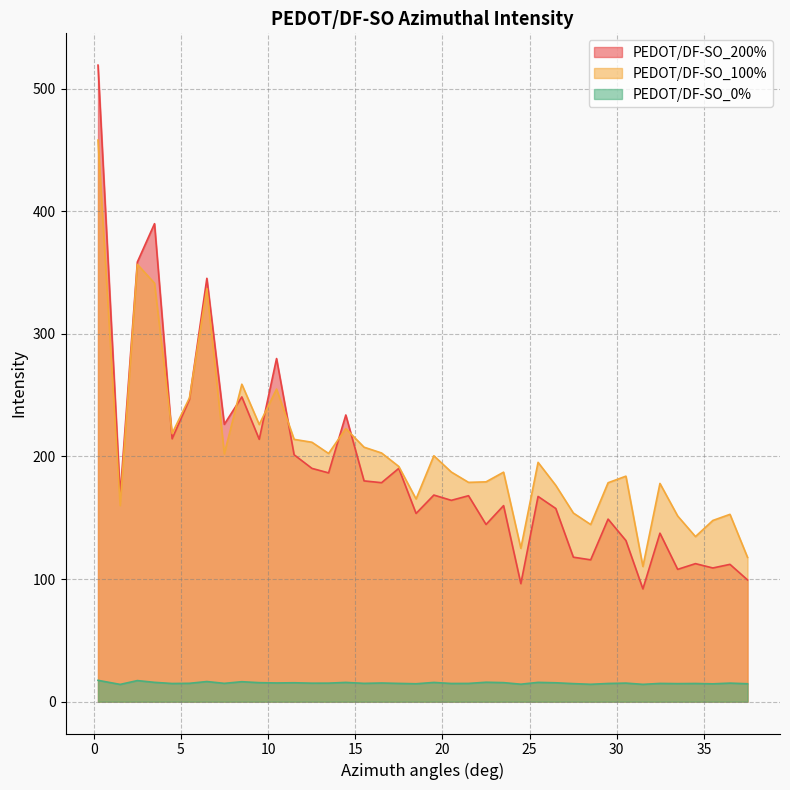

Rank the series by their maximum value, from lowest to highest.

PEDOT/DF-SO_0%, PEDOT/DF-SO_100%, PEDOT/DF-SO_200%